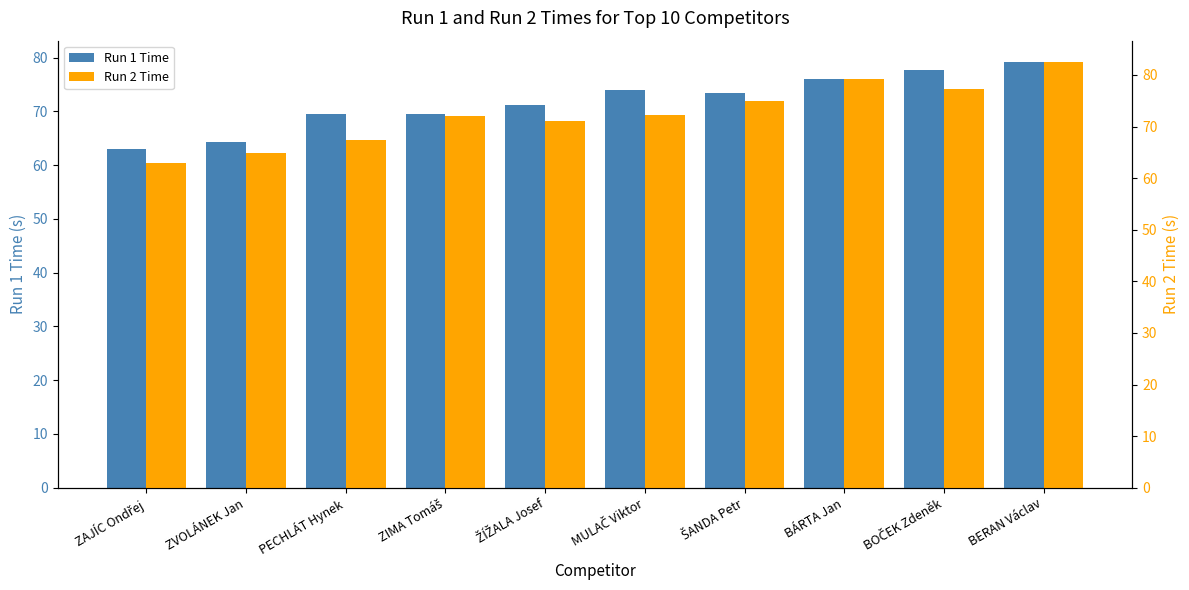

What is the greatest value displayed?

82.5